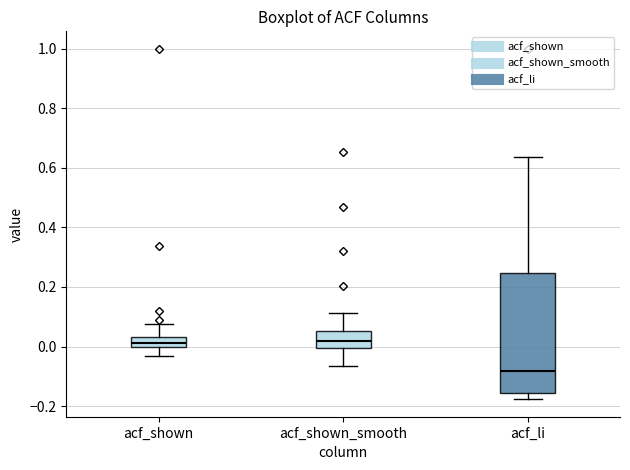

Reading left to right, read every box against the y-axis: the position of its median line, the range the box covers, and the ends of its whiskers. The values are not printed on the chart, so give them approximately, as read against the axis.

acf_shown: median 0.02, box 0.00 to 0.04, whiskers -0.04 to 0.08
acf_shown_smooth: median 0.02, box 0.00 to 0.06, whiskers -0.06 to 0.12
acf_li: median -0.08, box -0.16 to 0.24, whiskers -0.18 to 0.64